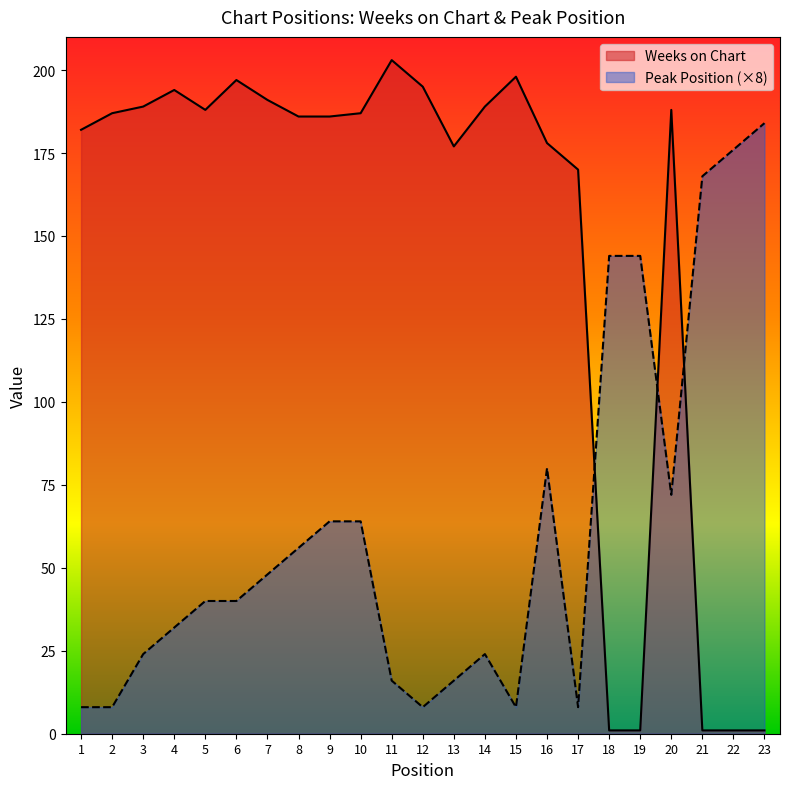

What is the difference between the second highest and second lowest values in the Weeks on Chart series?

197